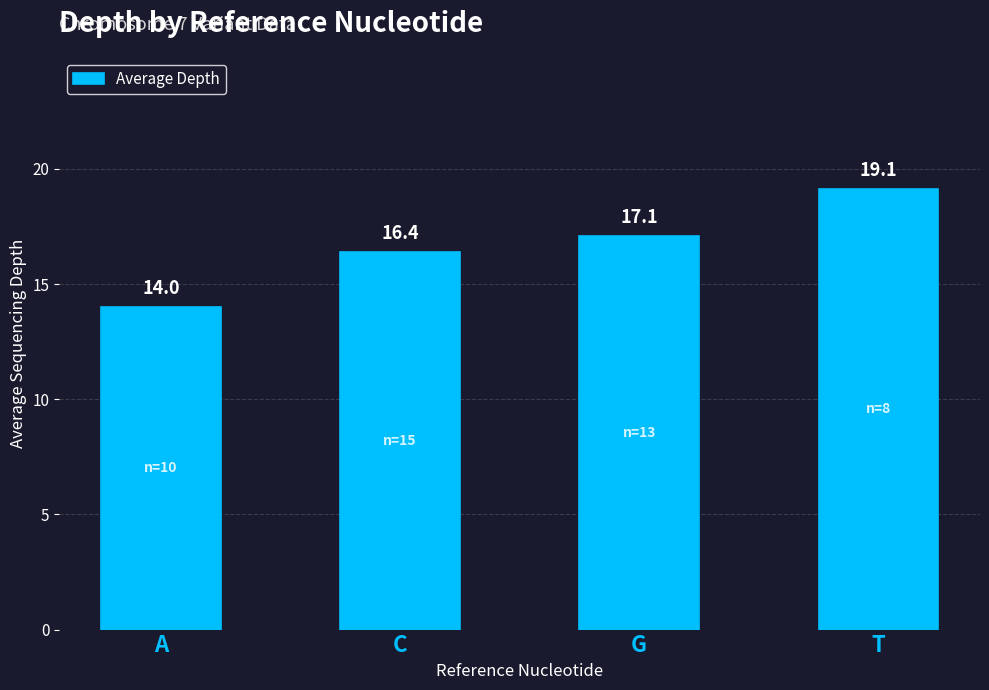

Where does the data first go above 17?

G